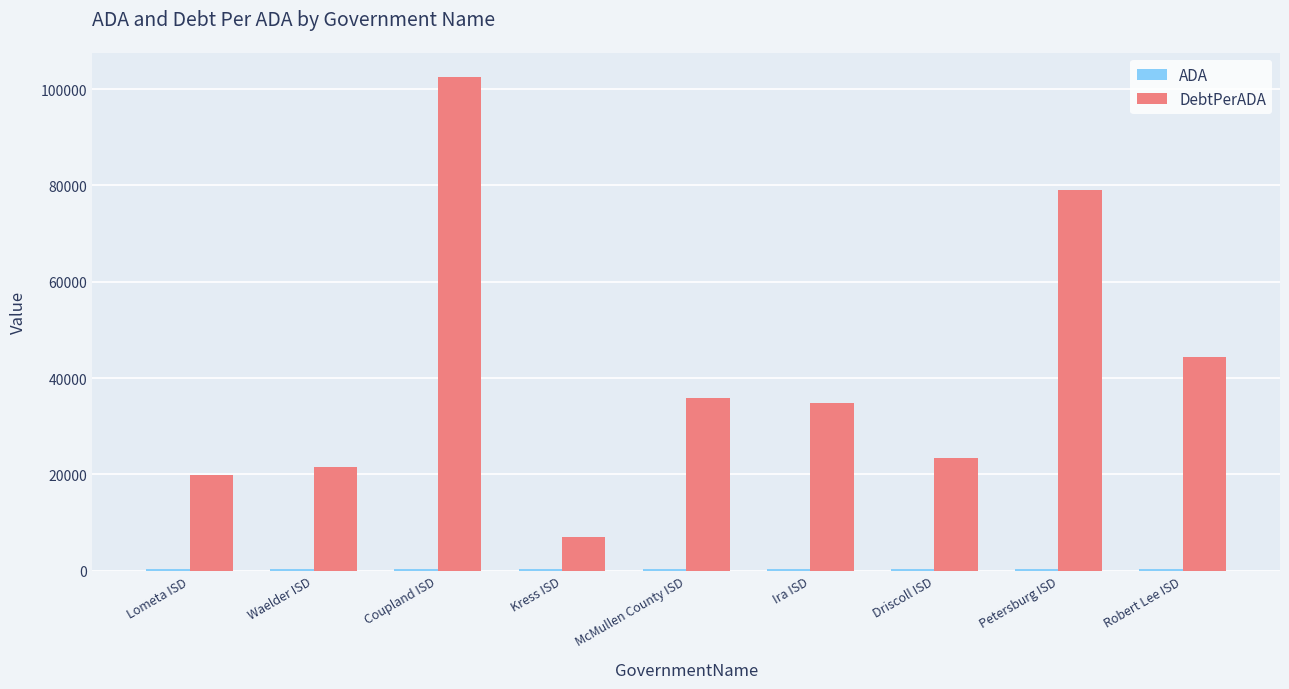

At which category does the chart reach its peak across all series?

Coupland ISD